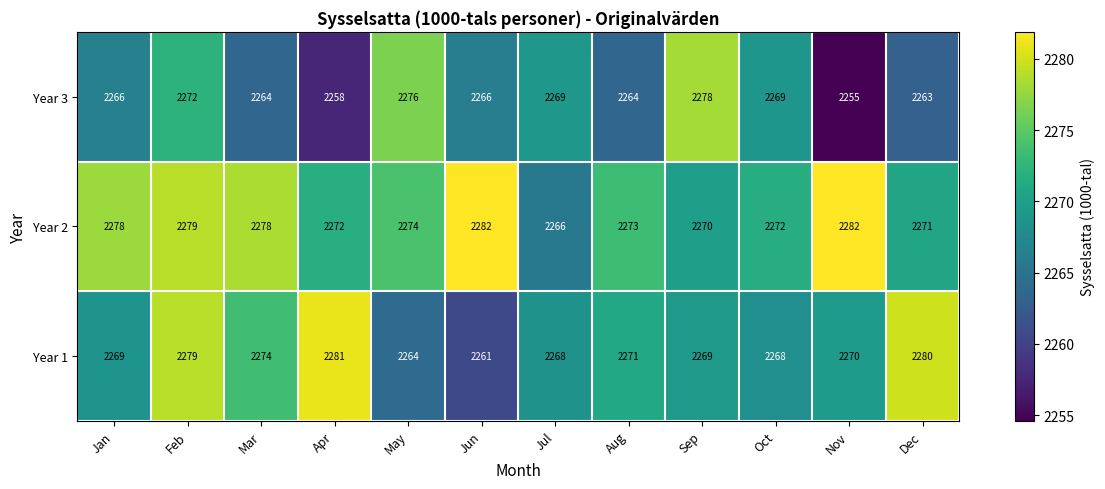

At which label does Year 2 first exceed 2274?

Jan